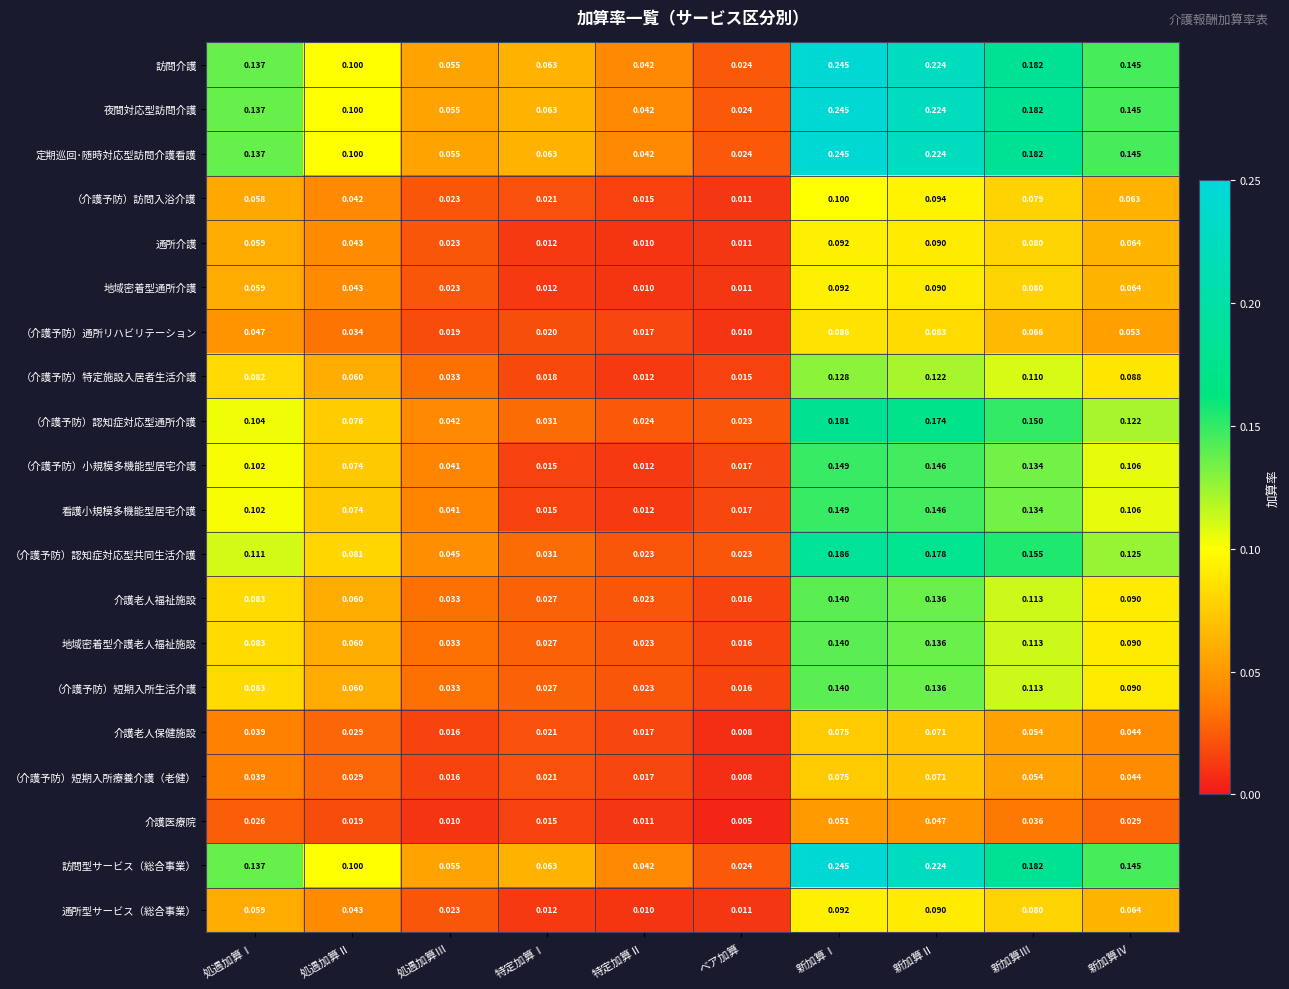

Which label corresponds to the largest value in the chart?

新加算Ⅰ